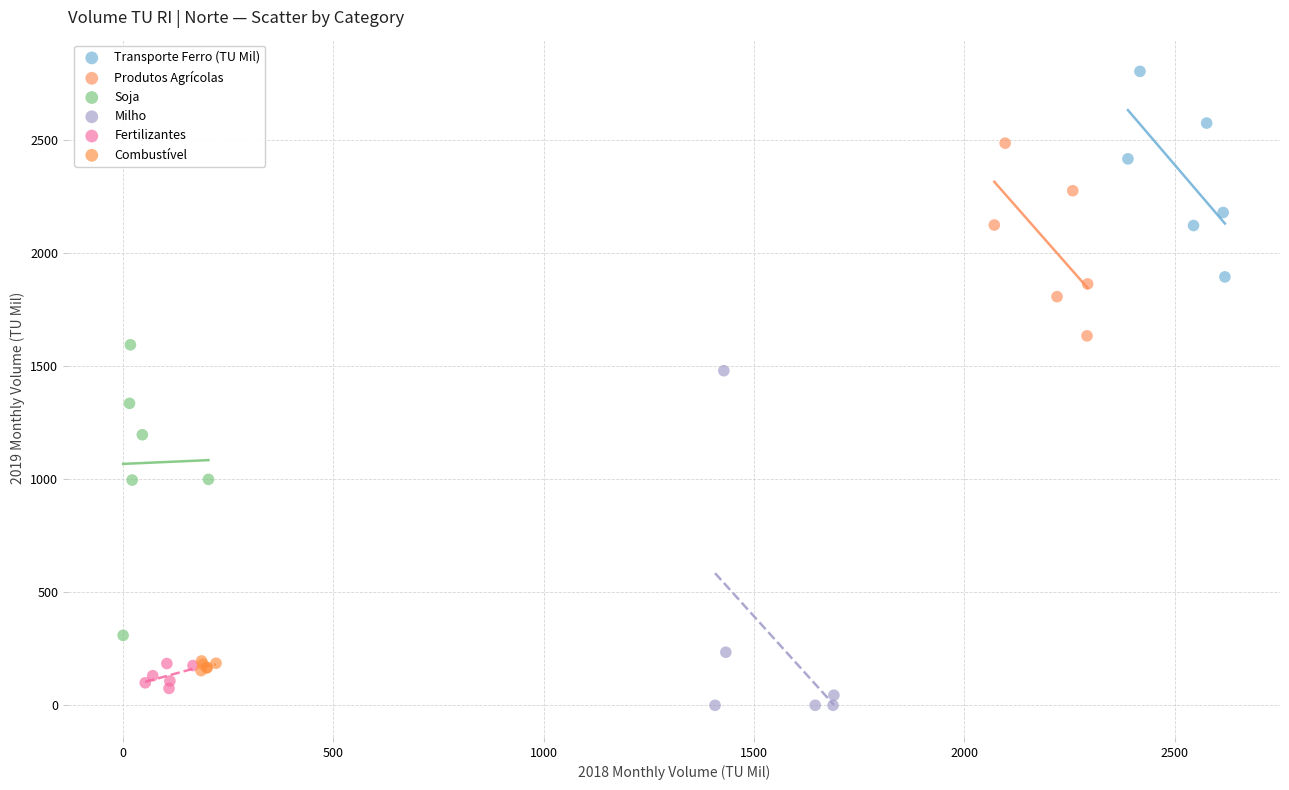

Which series has the largest Y range (max minus min)?

Milho